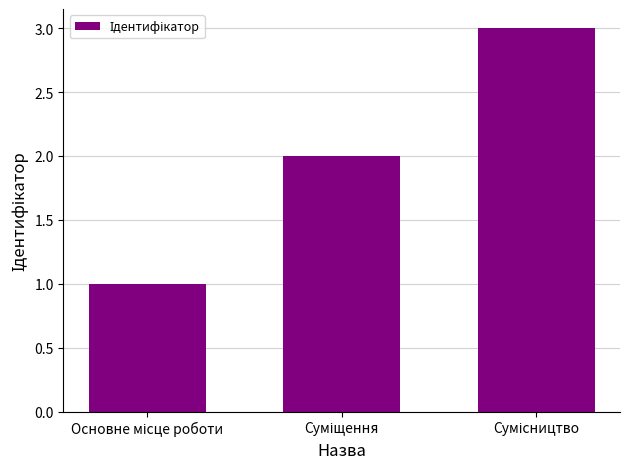

What is the greatest value displayed?

3